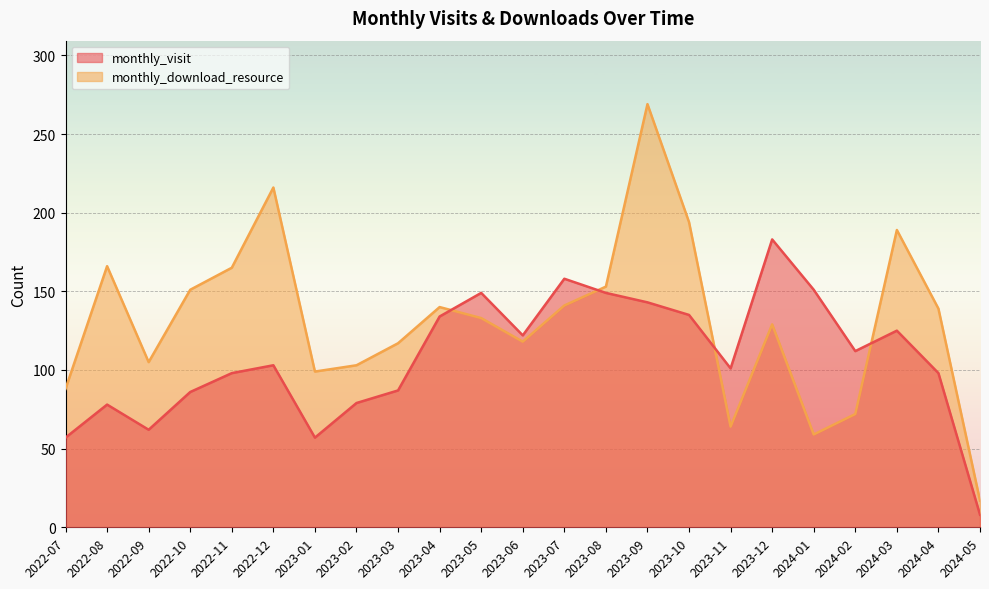

The value of monthly_visit at 2022-07 is 76. True or false?

False